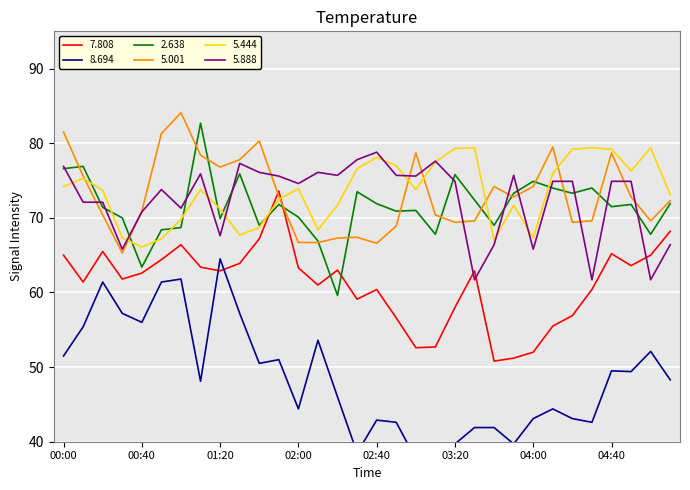

What are all the series names shown in the legend?

7.808, 8.694, 2.638, 5.001, 5.444, 5.888